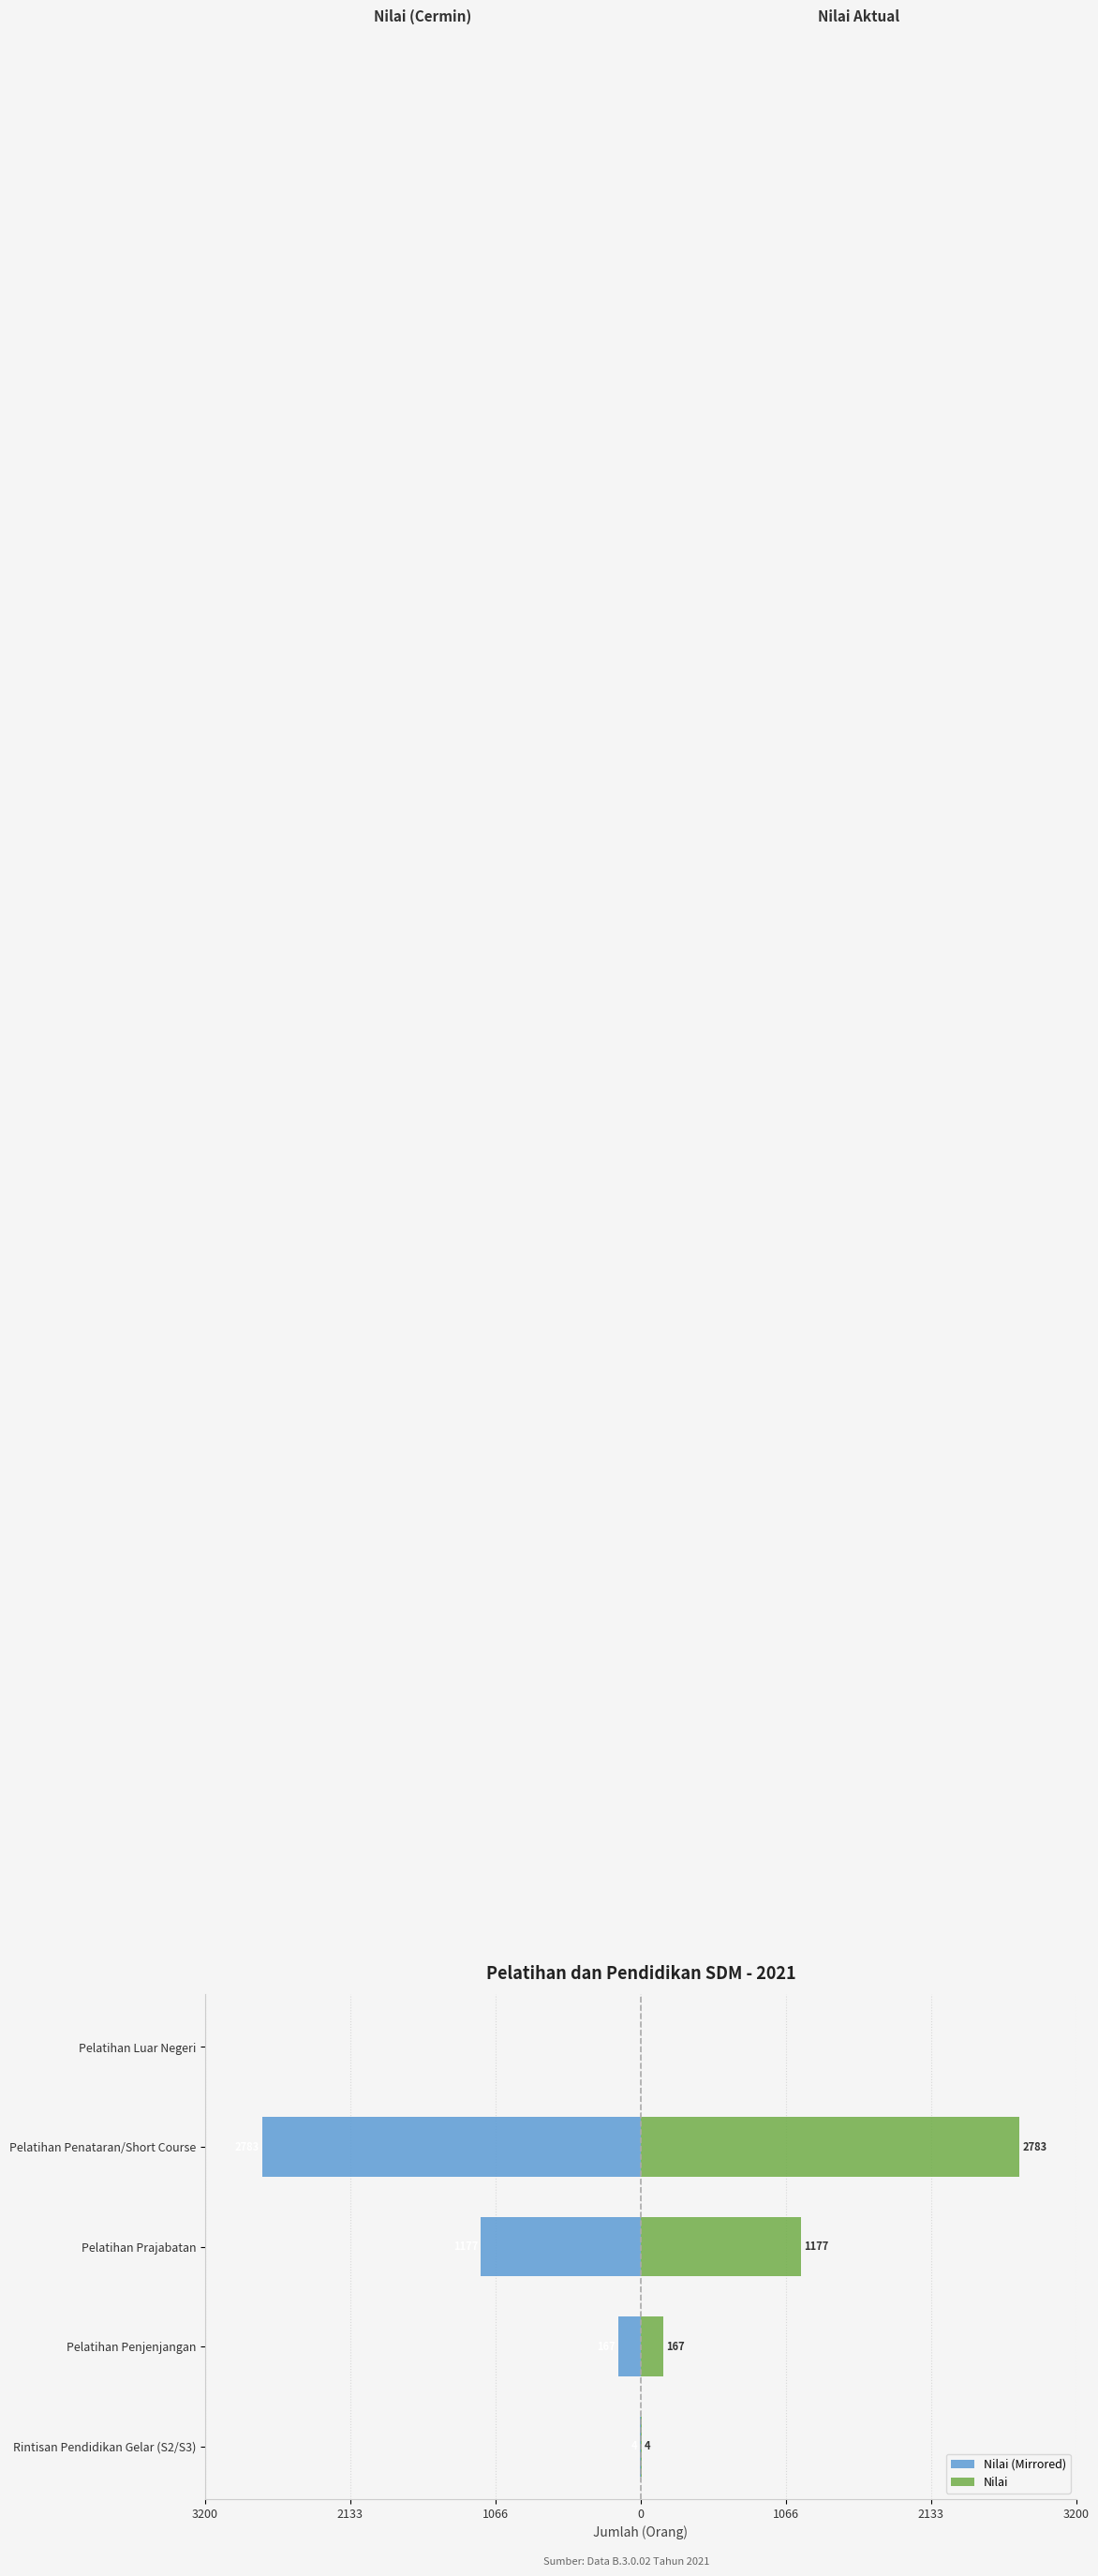

What is the value of the Nilai bar at the 4th from the left?

2783